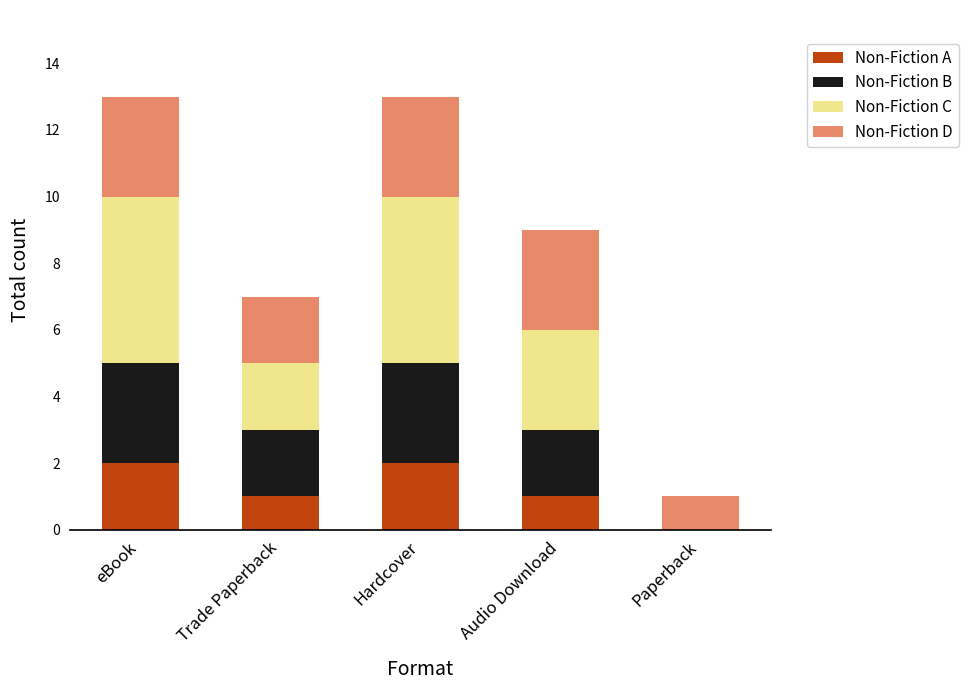

What is the total value across all series at Audio Download?

9